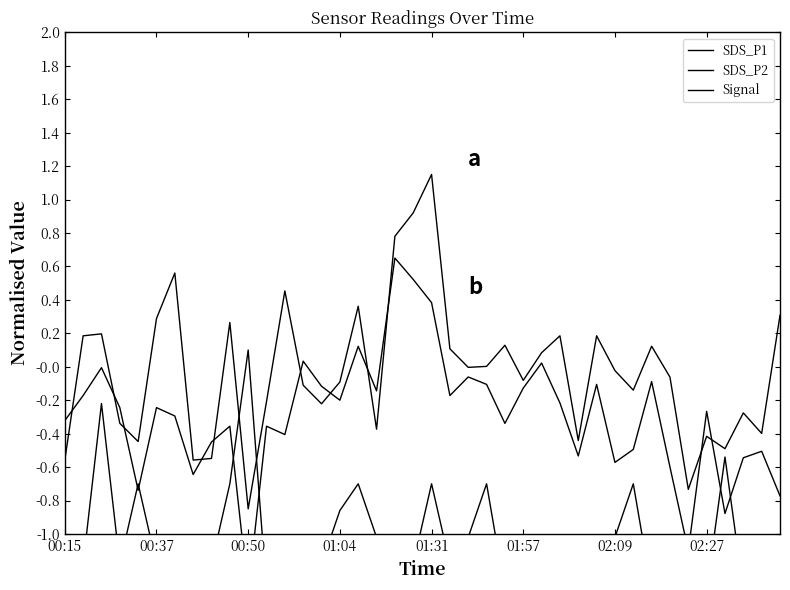

Reading right to left, extract all data points from this chart.

SDS_P1: 0.3	-0.4	-0.3	-0.5	-0.4	-0.7	-0.1	0.1	-0.1	-0.0	0.2	-0.4	0.2	0.1	-0.1	0.1	0.0	-0.0	0.1	1.1	0.9	0.8	-0.4	0.4	-0.1	-0.2	-0.1	0.5	-0.2	-0.8	0.3	-0.5	-0.6	0.6	0.3	-0.4	-0.3	0.2	0.2	-0.6
SDS_P2: -0.8	-0.5	-0.5	-0.9	-0.3	-1.1	-0.6	-0.1	-0.5	-0.6	-0.1	-0.5	-0.2	0.0	-0.1	-0.3	-0.1	-0.1	-0.2	0.4	0.5	0.7	-0.1	0.1	-0.2	-0.1	0.0	-0.4	-0.4	-1.4	-0.4	-0.4	-0.6	-0.3	-0.2	-0.7	-0.2	-0.0	-0.2	-0.3
Signal: -1.5	-1.2	-1.3	-0.5	-1.3	-1.5	-1.3	-1.3	-0.7	-1.0	-1.2	-1.0	-1.0	-1.3	-1.2	-1.3	-0.7	-1.0	-1.2	-0.7	-1.2	-1.2	-1.0	-0.7	-0.9	-1.2	-1.2	-1.2	-1.3	0.1	-0.7	-1.2	-1.3	-1.0	-1.2	-0.7	-1.2	-0.2	-1.2	-1.3